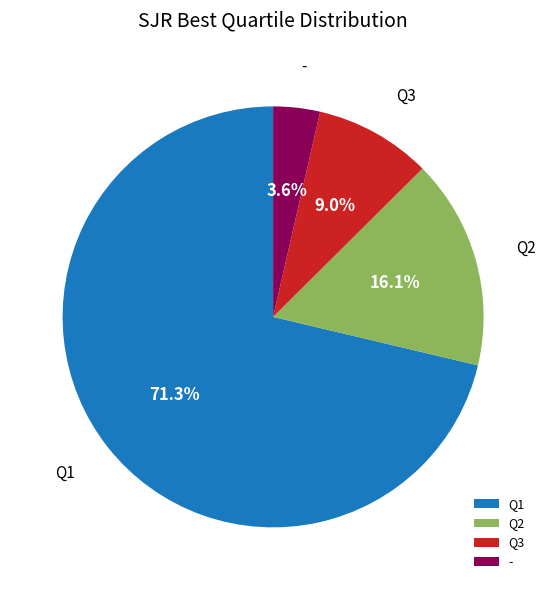

How much of the chart is everything except -?

96.4%